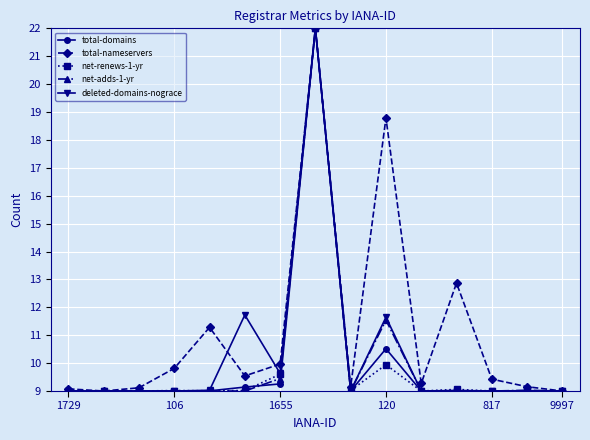

True or false: total-nameservers has more than 0 points higher than both neighbors.

True